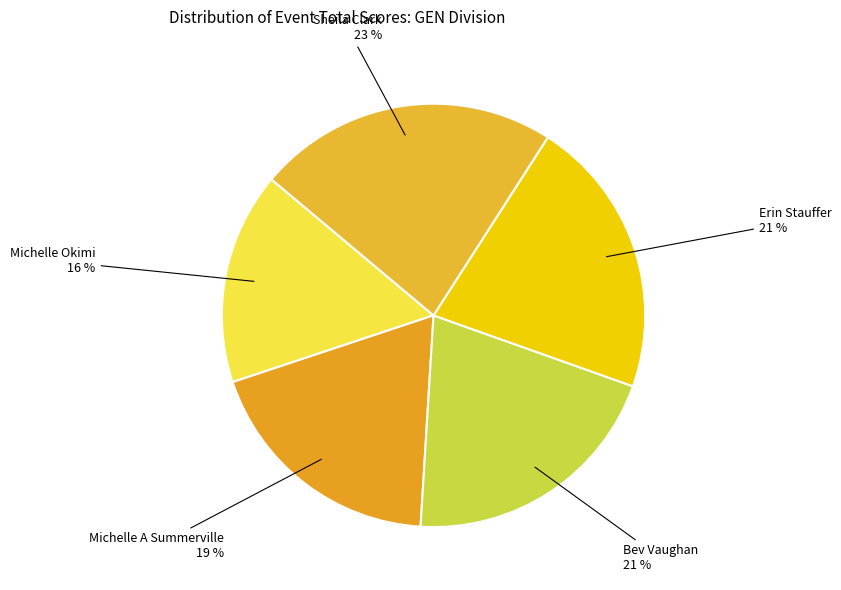

How many slices are in this pie chart?

5